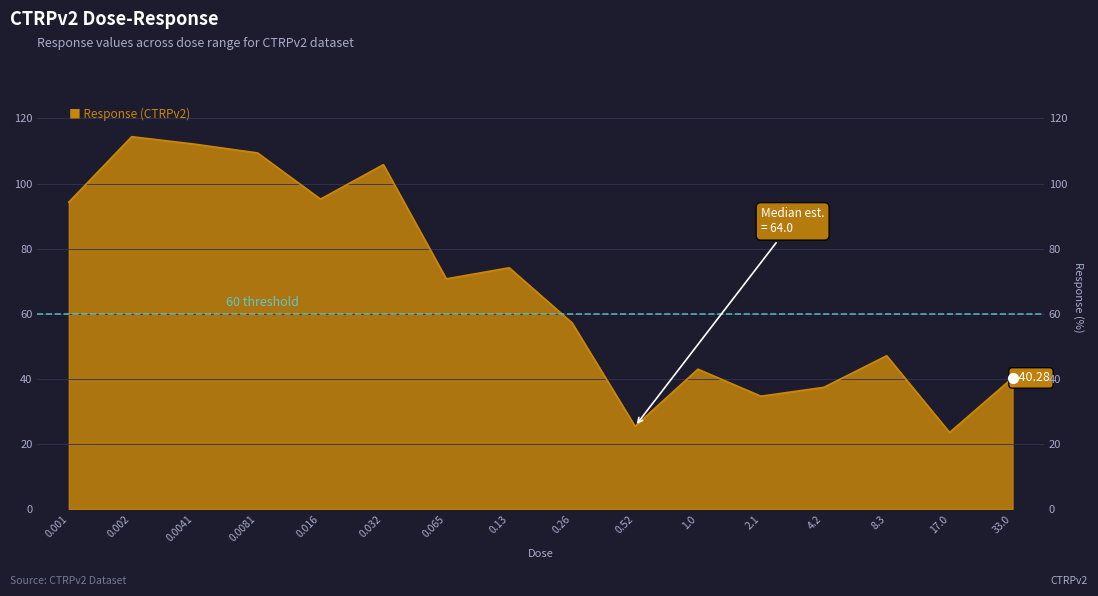

Approximately how many times larger is the value at 0.0041 compared to 2.1?

3.2